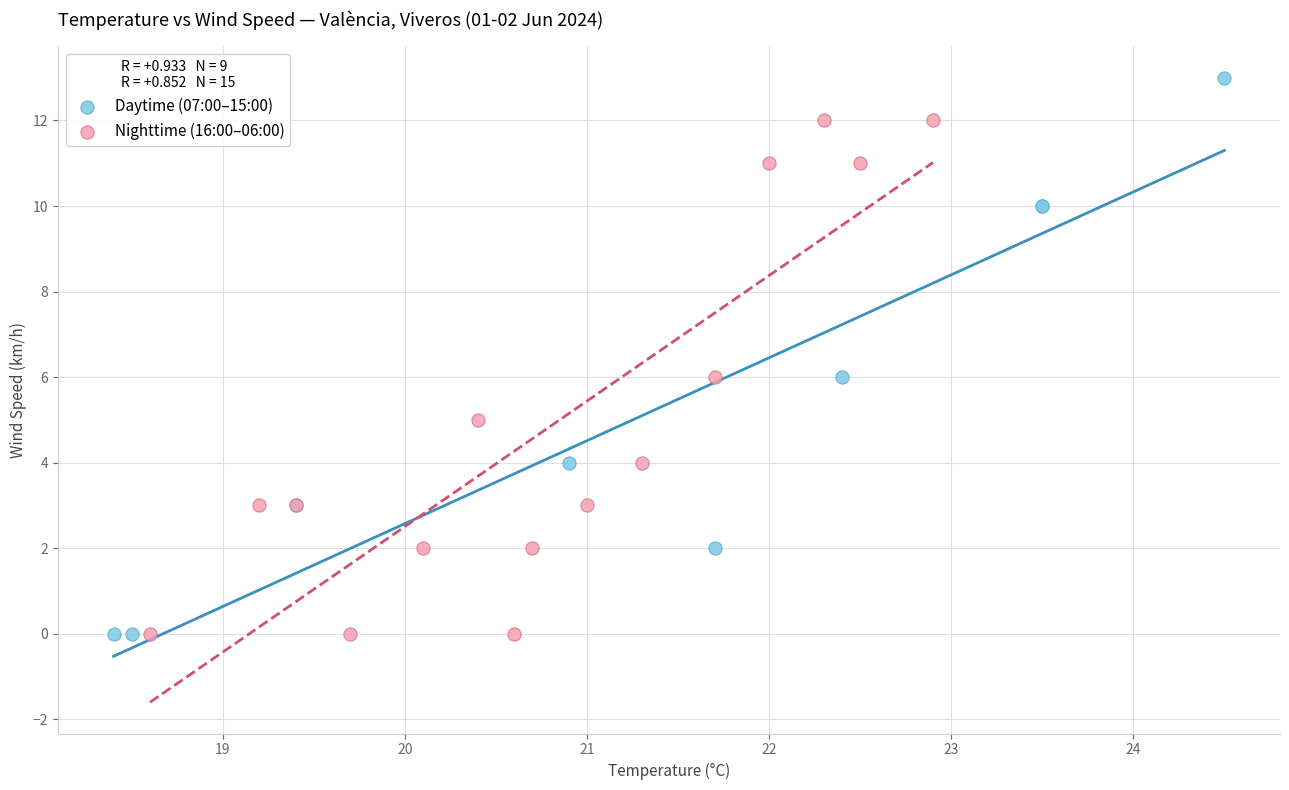

Which series contains the highest Y value?

Daytime (07:00–15:00)